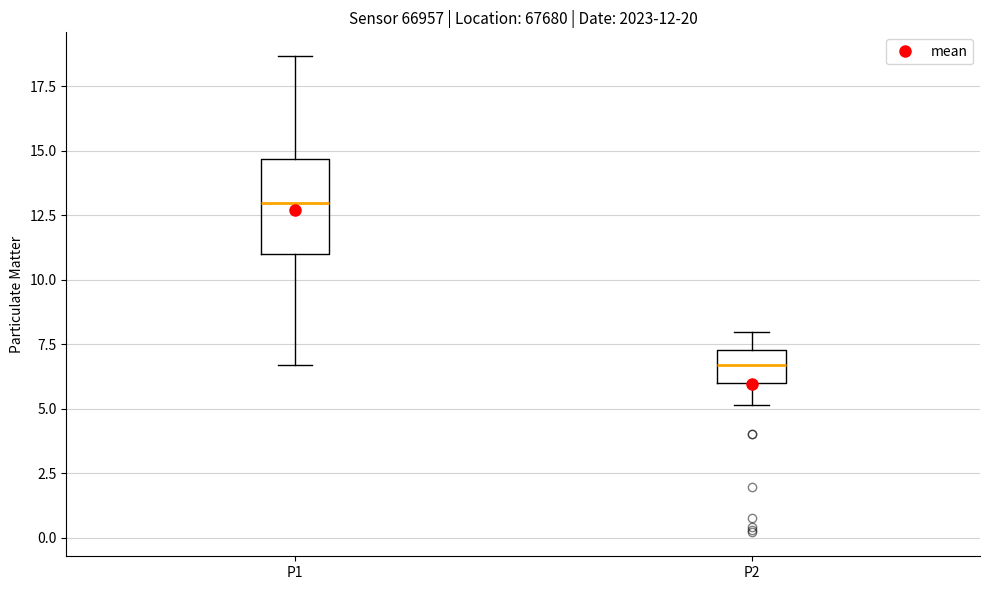

Which box's median line is the lowest?

P2